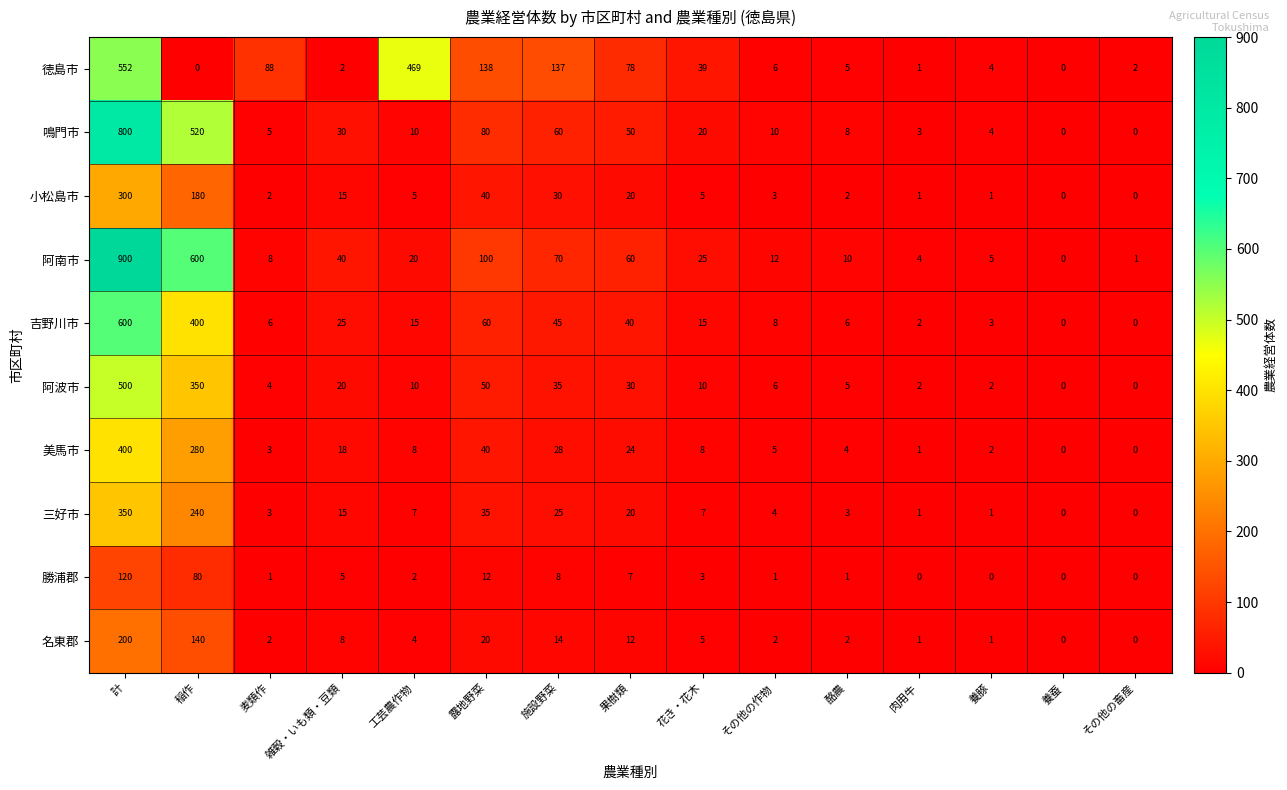

Rank the series at 計 from lowest to highest value.

勝浦郡, 名東郡, 小松島市, 三好市, 美馬市, 阿波市, 徳島市, 吉野川市, 鳴門市, 阿南市